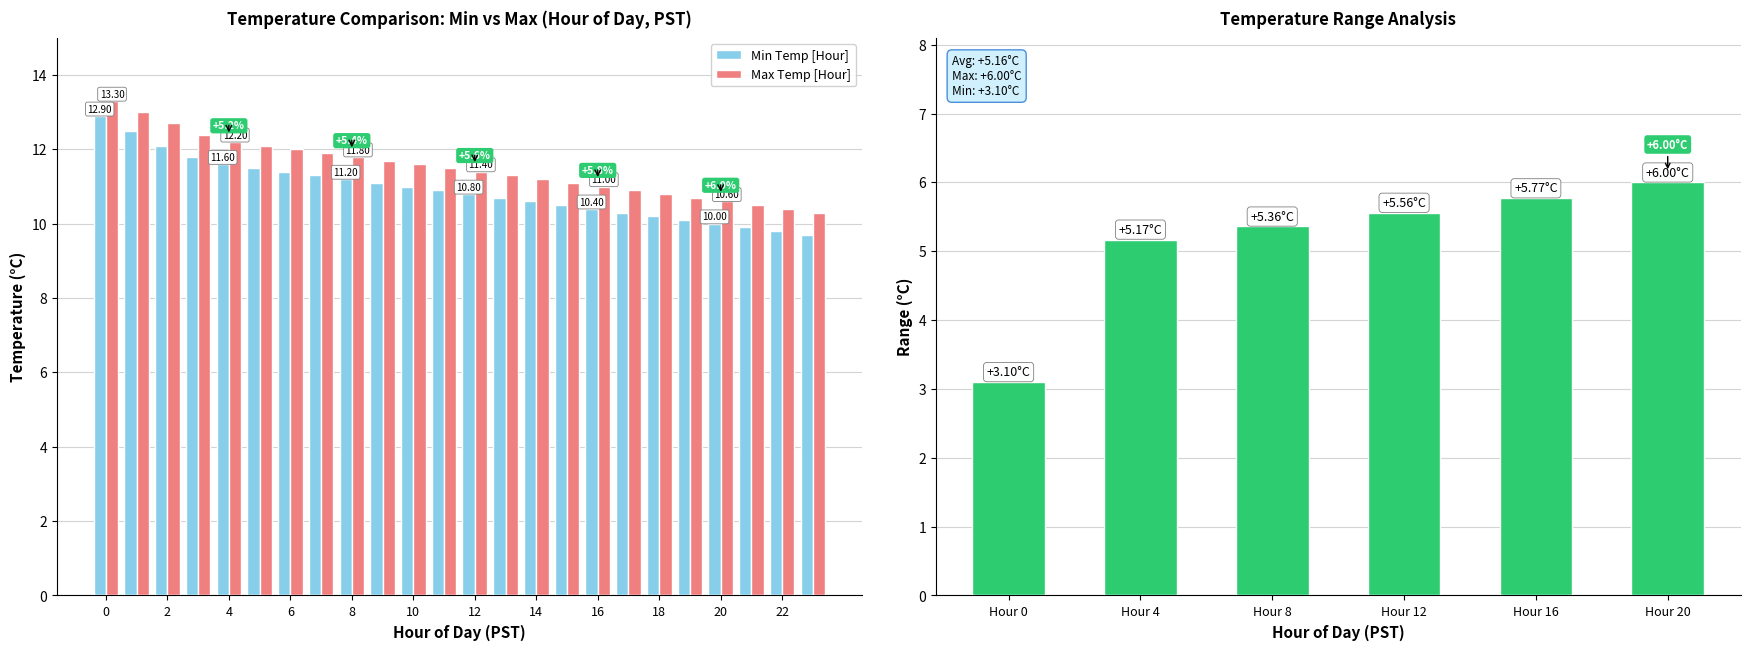

Count the number of data series in this chart.

2